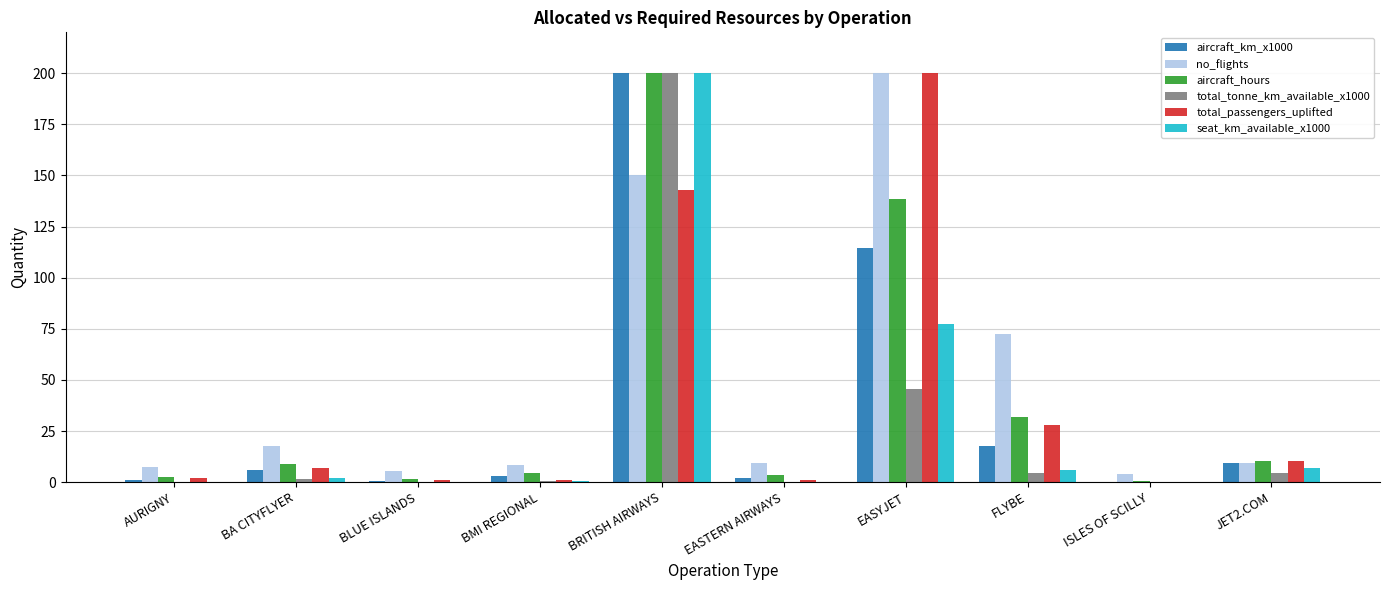

How many distinct data groups are displayed?

6